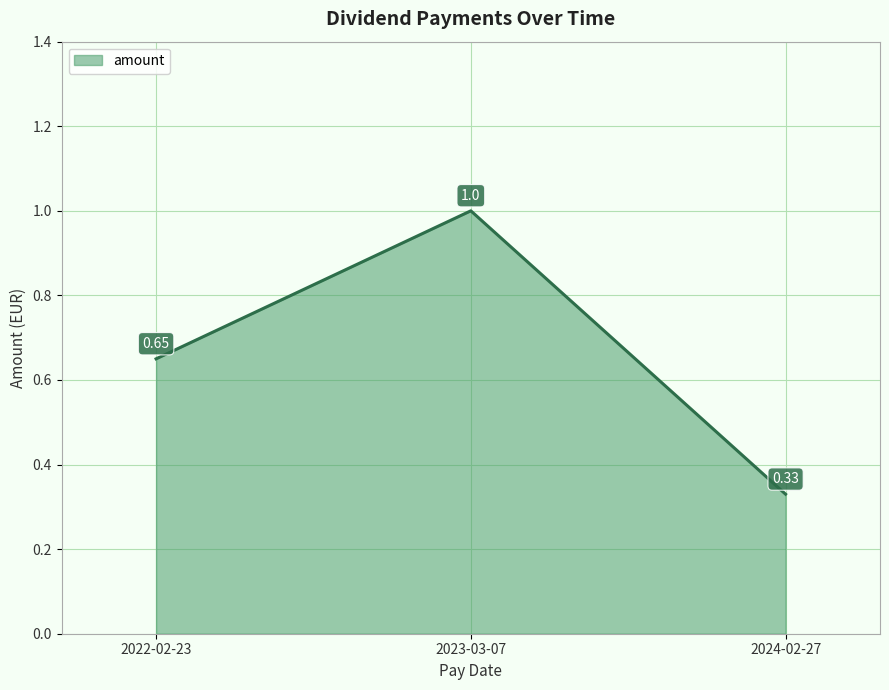

What is the sum of all values?

2.0